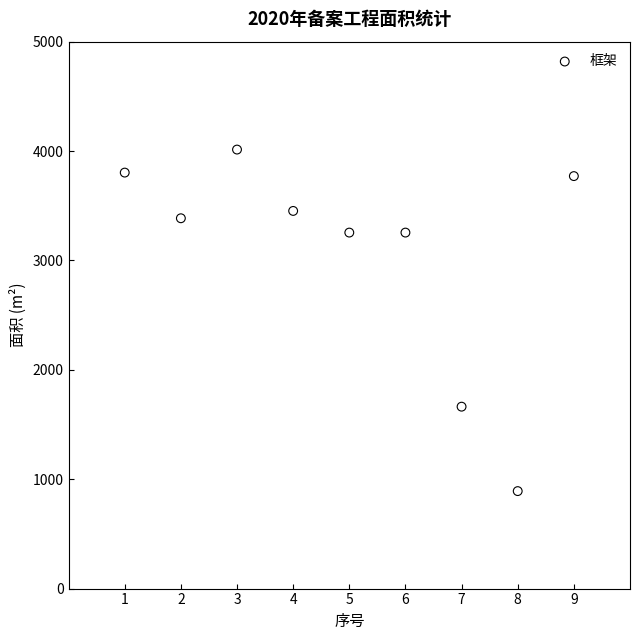

What is the average X value?

5.0